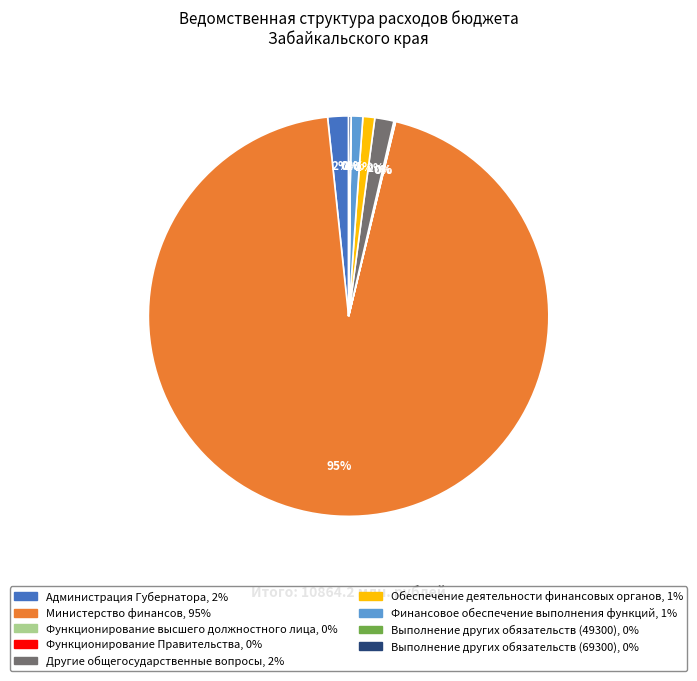

The Обеспечение деятельности финансовых органов slice represents 12% of the pie. True or false?

False